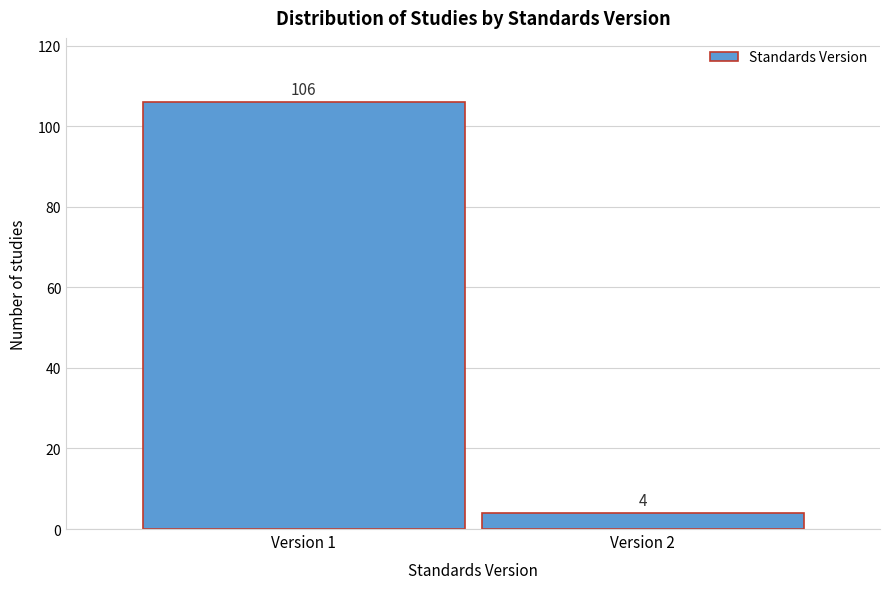

Reading right to left, what are all the values shown in this chart?

4	106